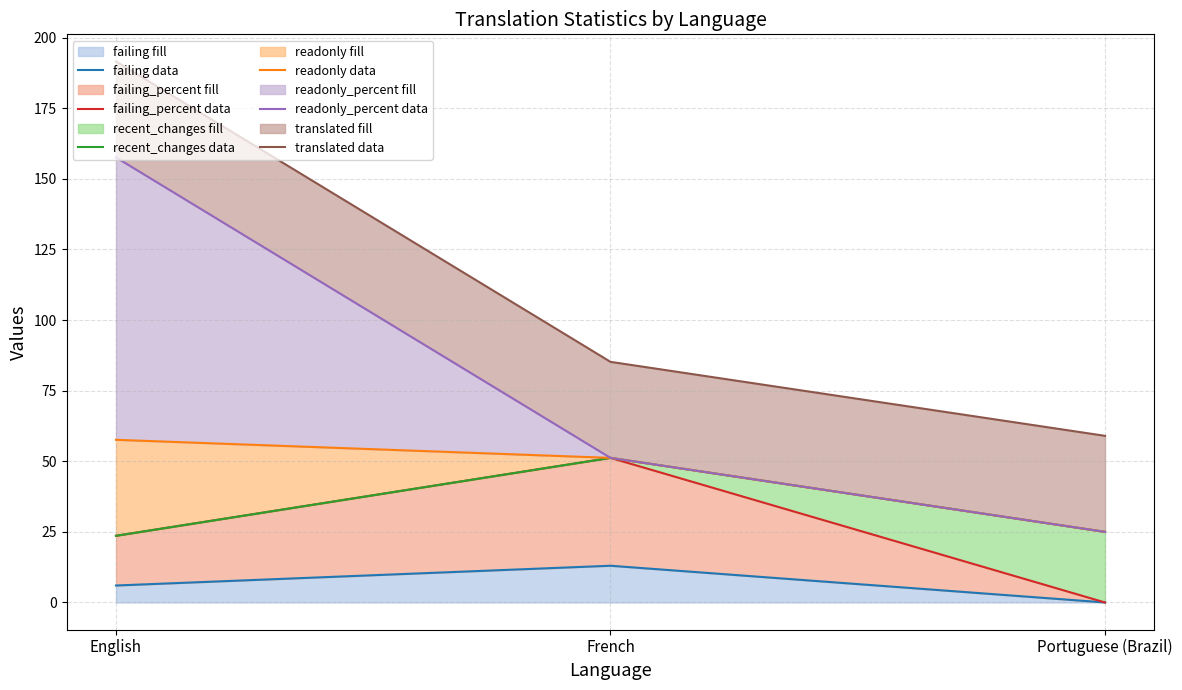

Where is recent_changes data nearest to the value 37?

Portuguese (Brazil)